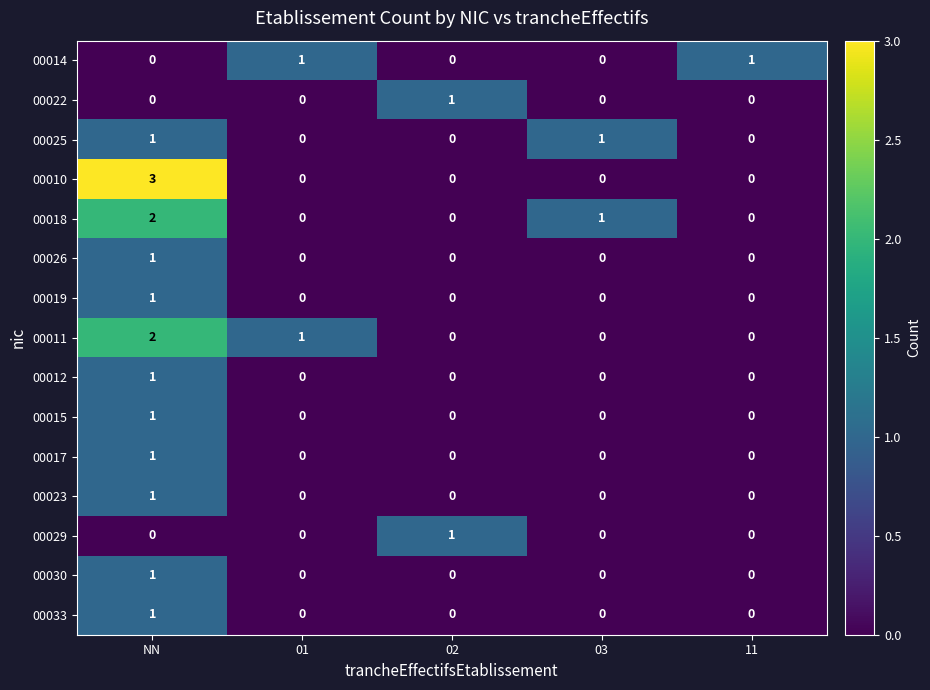

Which series has the widest spread of values?

00010